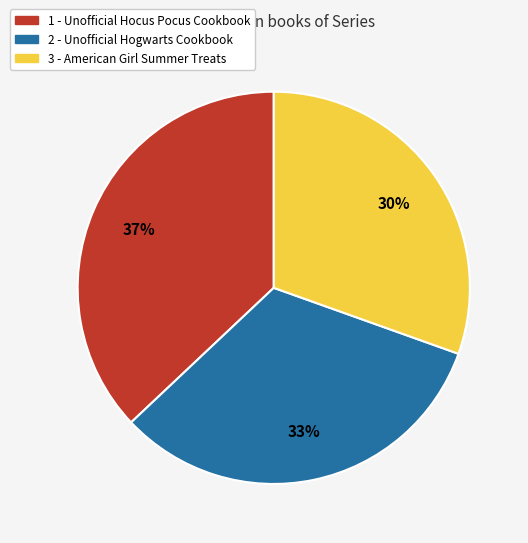

Is it true that 3 - American Girl Summer Treats is 30% of the pie?

True